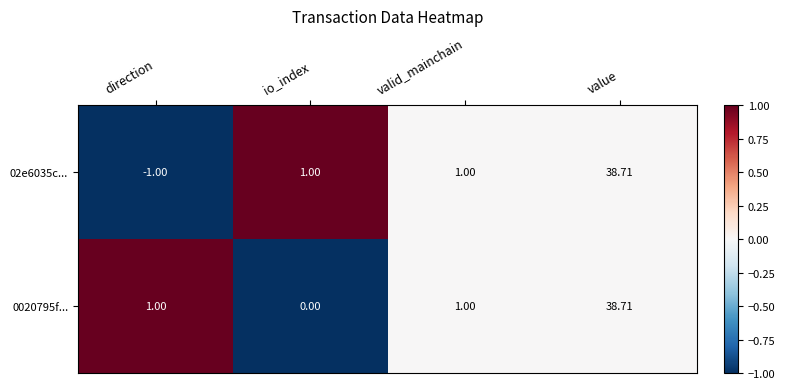

At which label does 0020795f... reach its minimum?

io_index